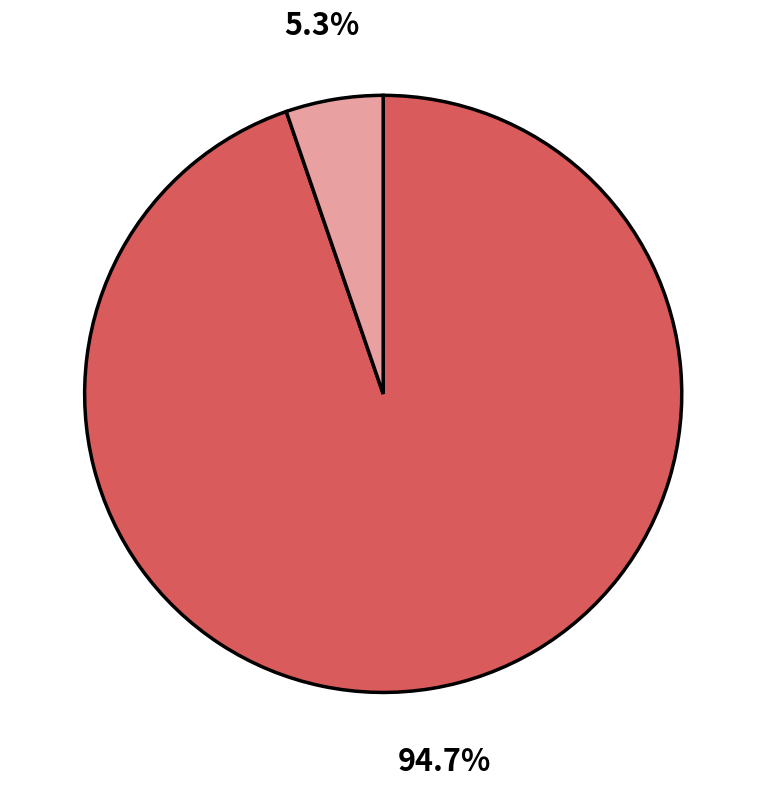

Is there a majority slice in this chart?

Yes